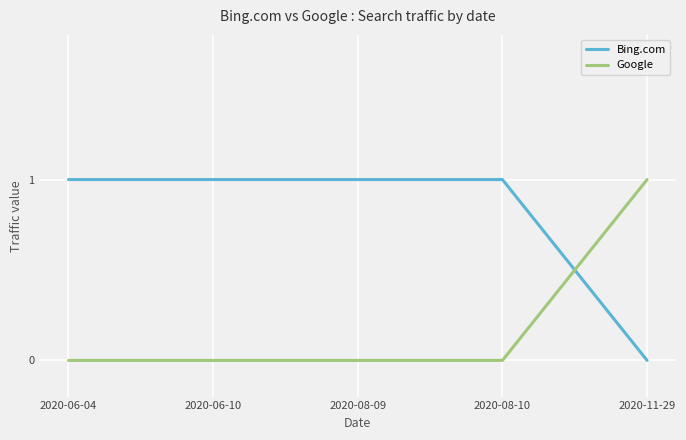

True or false: Bing.com and Google intersect in this chart.

True